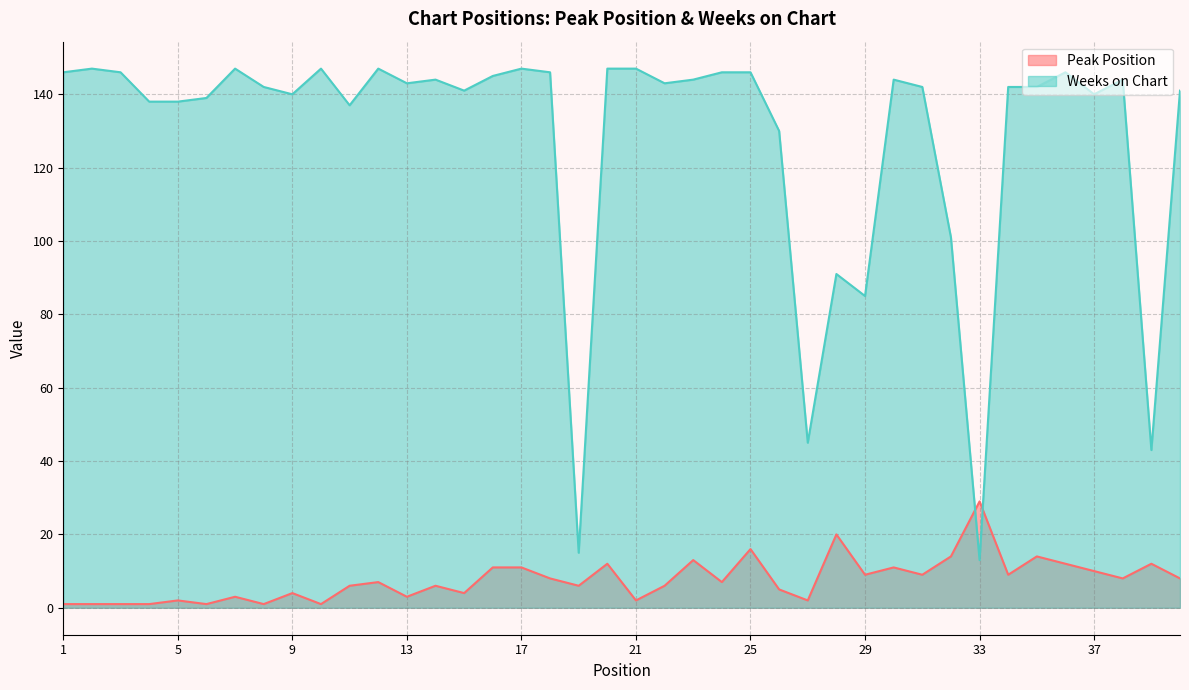

What is the smallest value displayed?

1